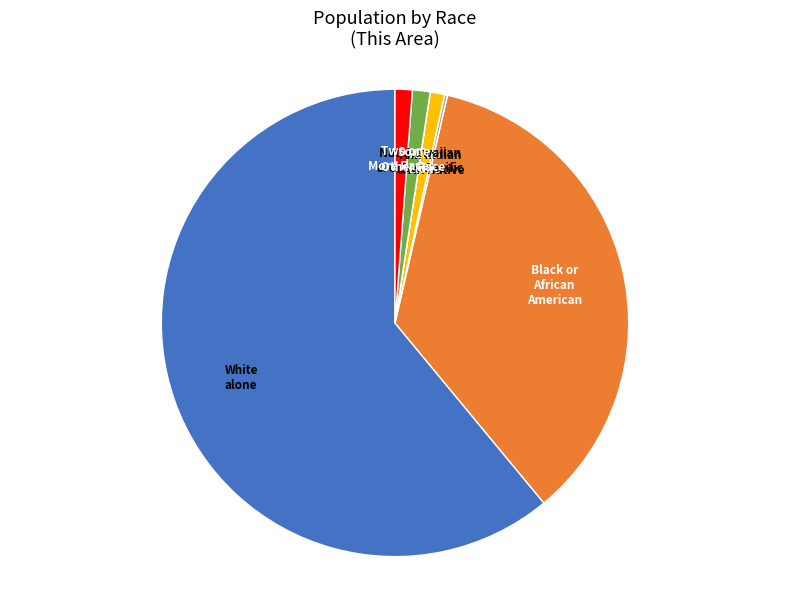

Does any single category account for the majority?

Yes